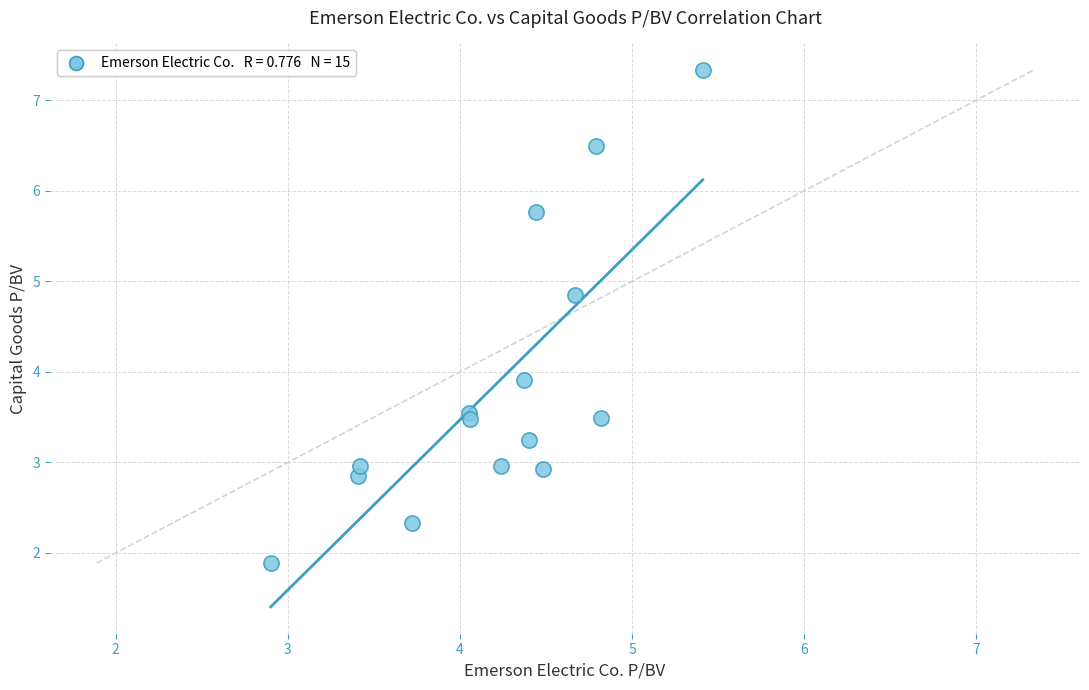

What is the range of X values (max minus min)?

2.5